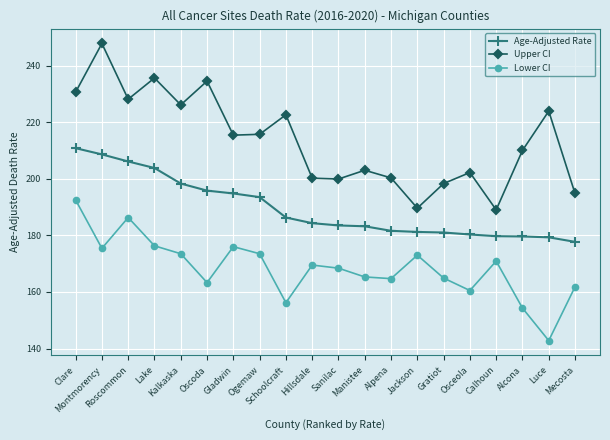

What is the label of the 18th point from the left?

Alcona